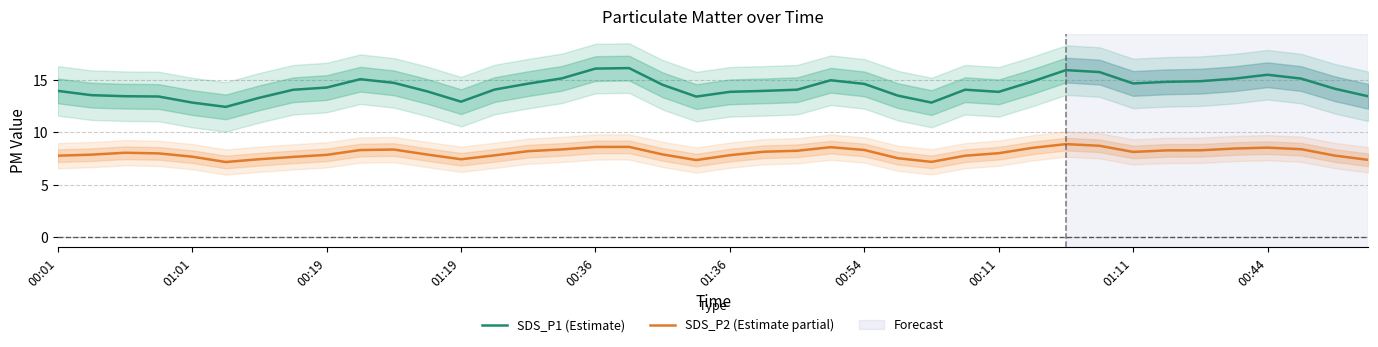

What is the difference between the highest and lowest values at 10?

6.4